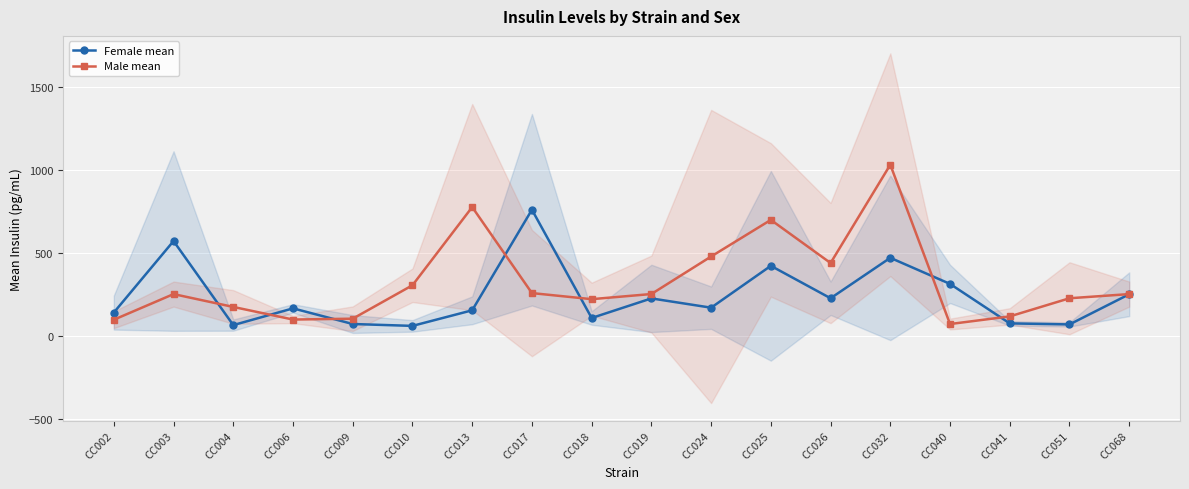

At which label does Male mean reach its peak?

CC032